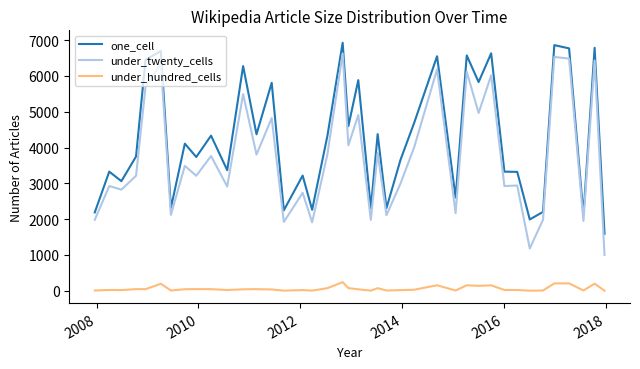

Rank the series by their maximum value, from lowest to highest.

under_hundred_cells, under_twenty_cells, one_cell